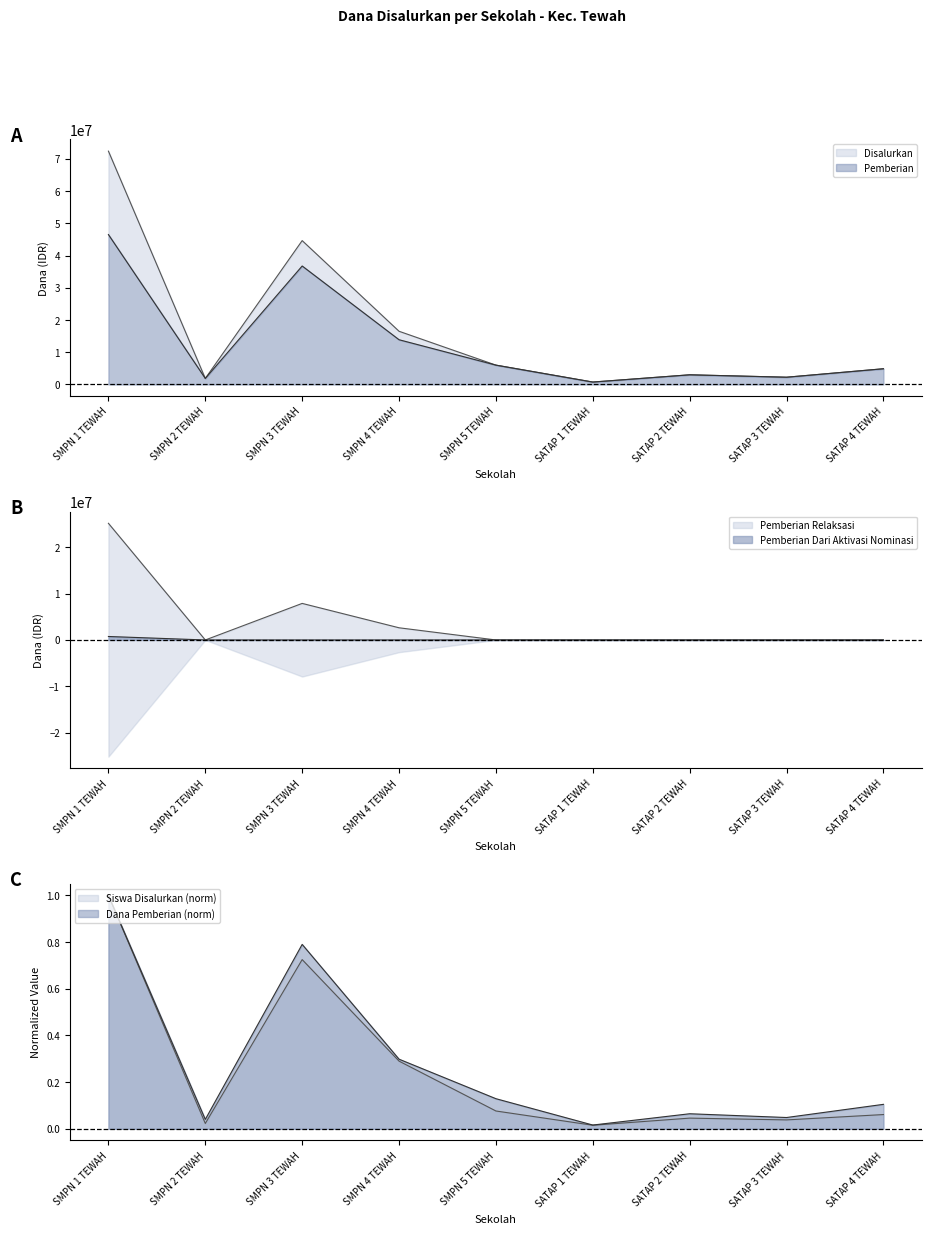

At which label does Disalurkan first exceed 4875000?

SMPN 1 TEWAH